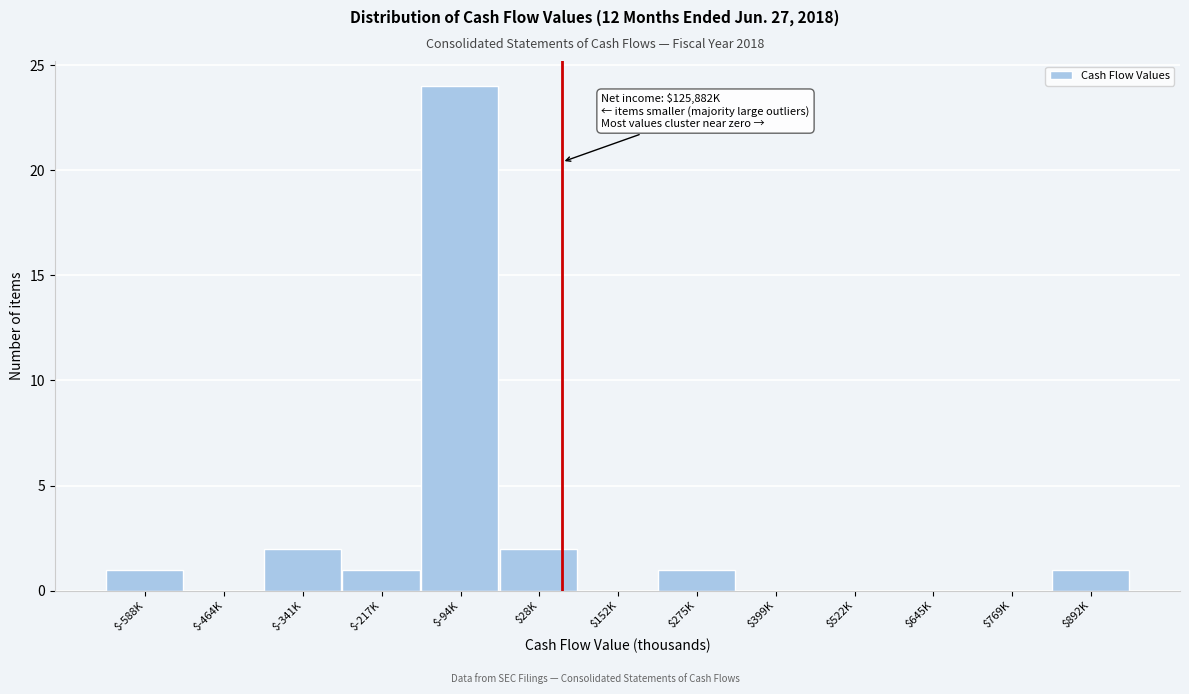

At which category does the chart reach its peak across all series?

$-94K